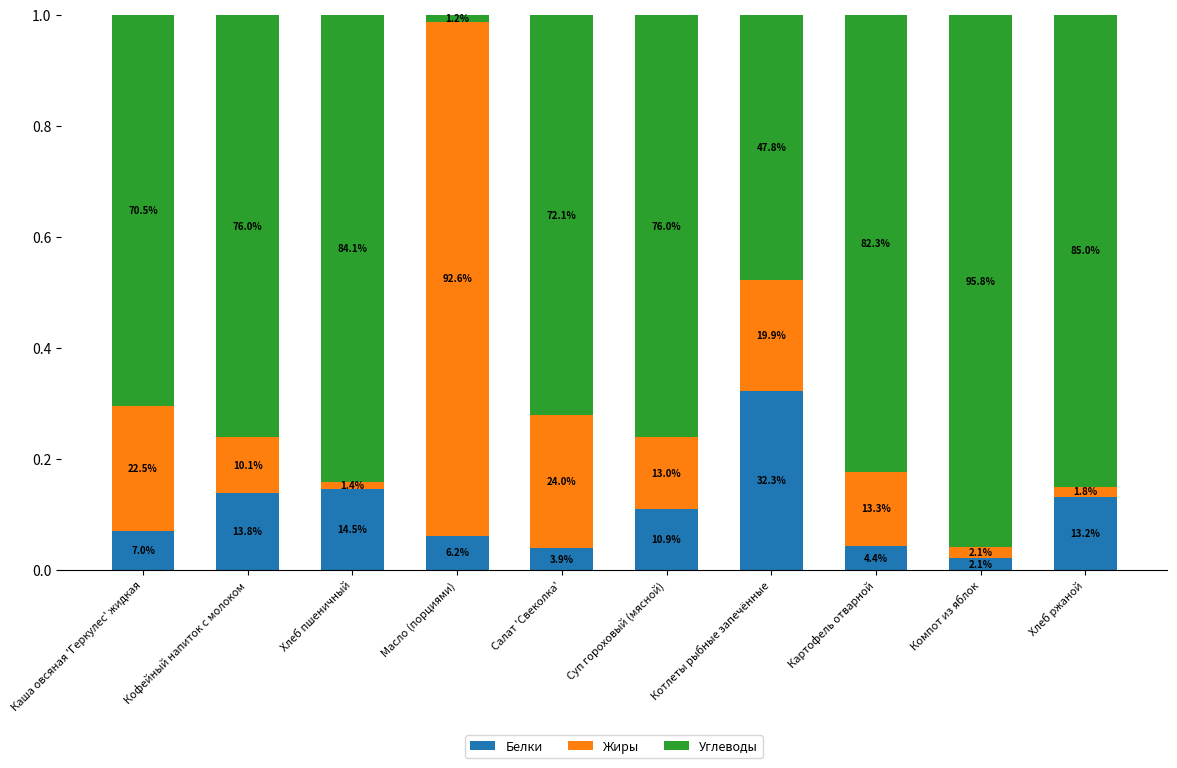

Are the bars horizontal?

No